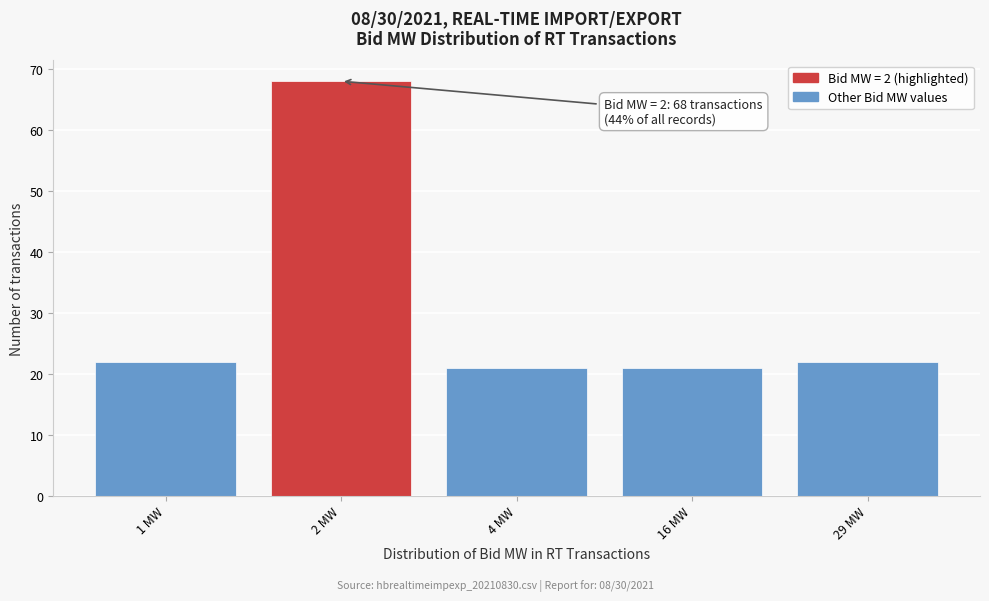

Reading left to right, list all the values displayed in this chart.

22	68	21	21	22